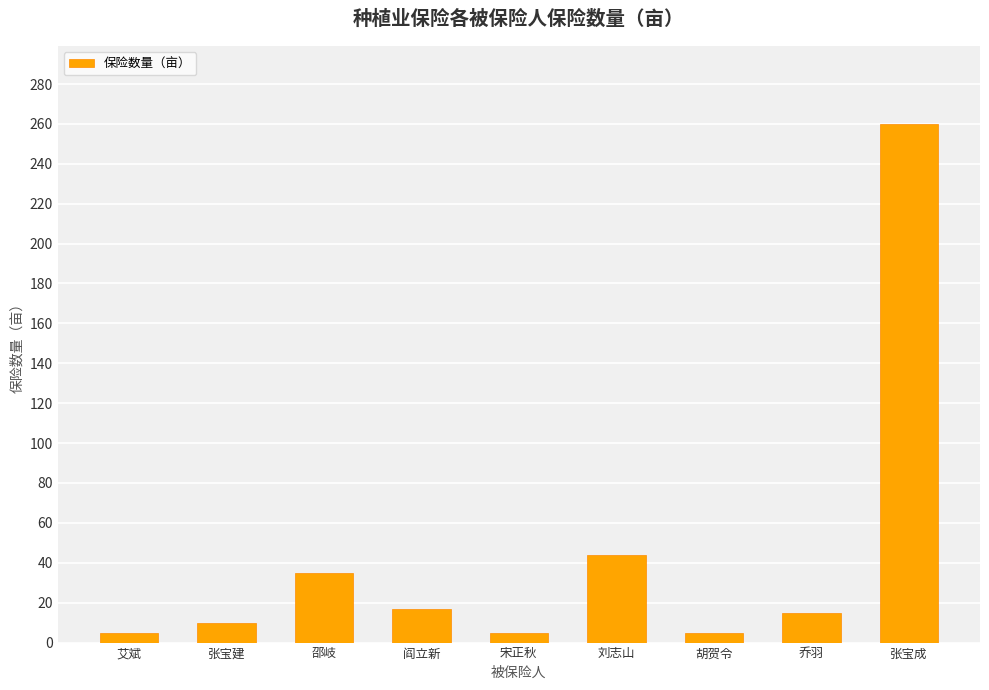

What is the approximate value at 阎立新, to the nearest 5?

15